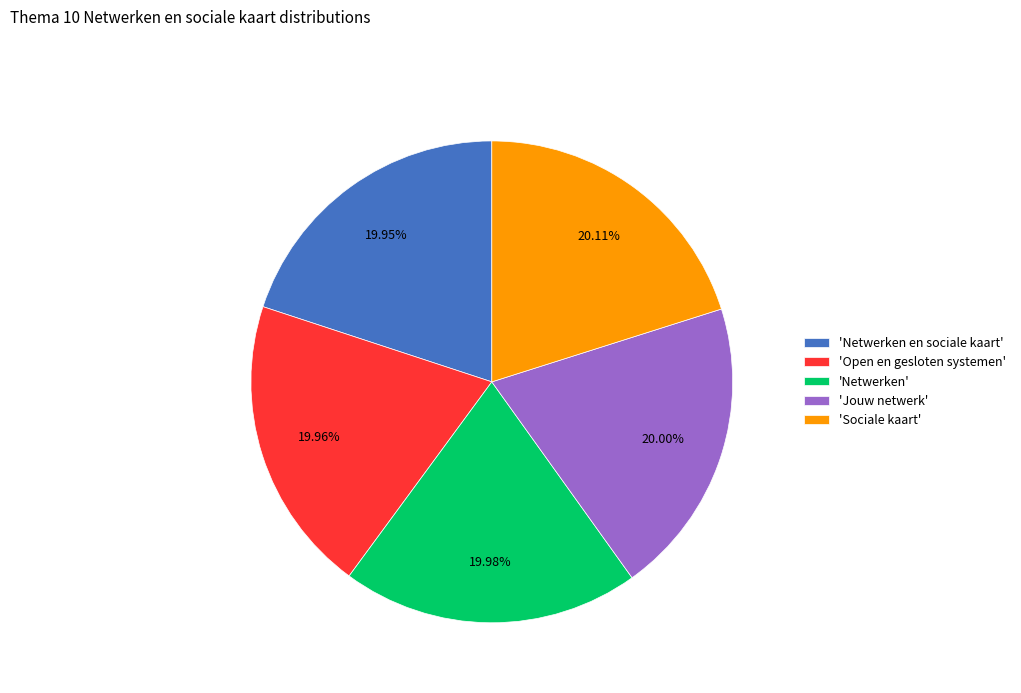

Does any single category account for the majority?

No